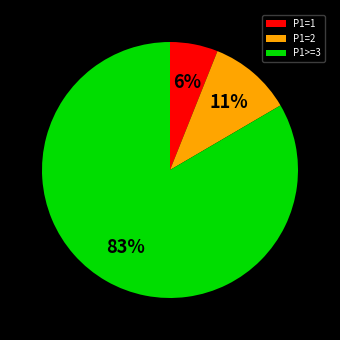

What is the largest slice in the pie chart?

P1>=3